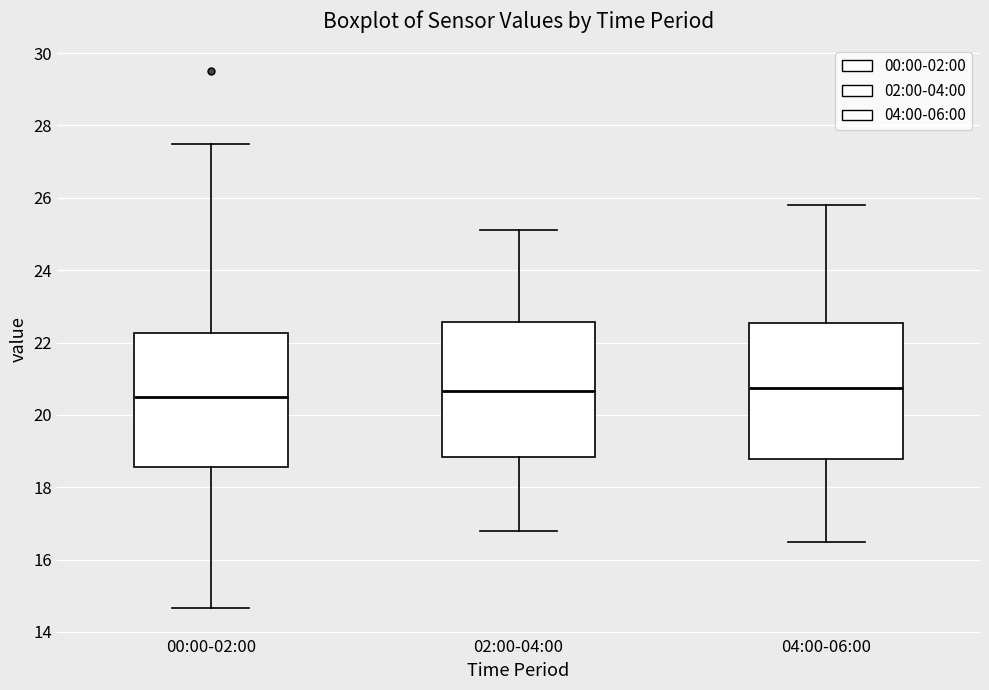

Reading left to right, read every box against the y-axis: the position of its median line, the range the box covers, and the ends of its whiskers. The values are not printed on the chart, so give them approximately, as read against the axis.

00:00-02:00: median 20.6, box 18.6 to 22.2, whiskers 14.6 to 27.6
02:00-04:00: median 20.6, box 18.8 to 22.6, whiskers 16.8 to 25.2
04:00-06:00: median 20.8, box 18.8 to 22.6, whiskers 16.6 to 25.8